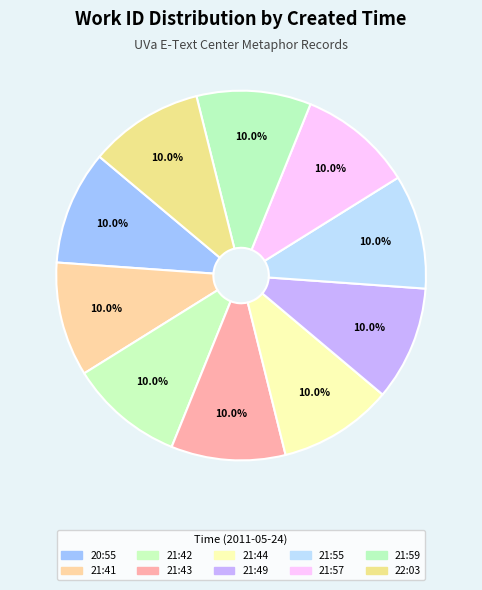

Count the number of slices in the pie.

10